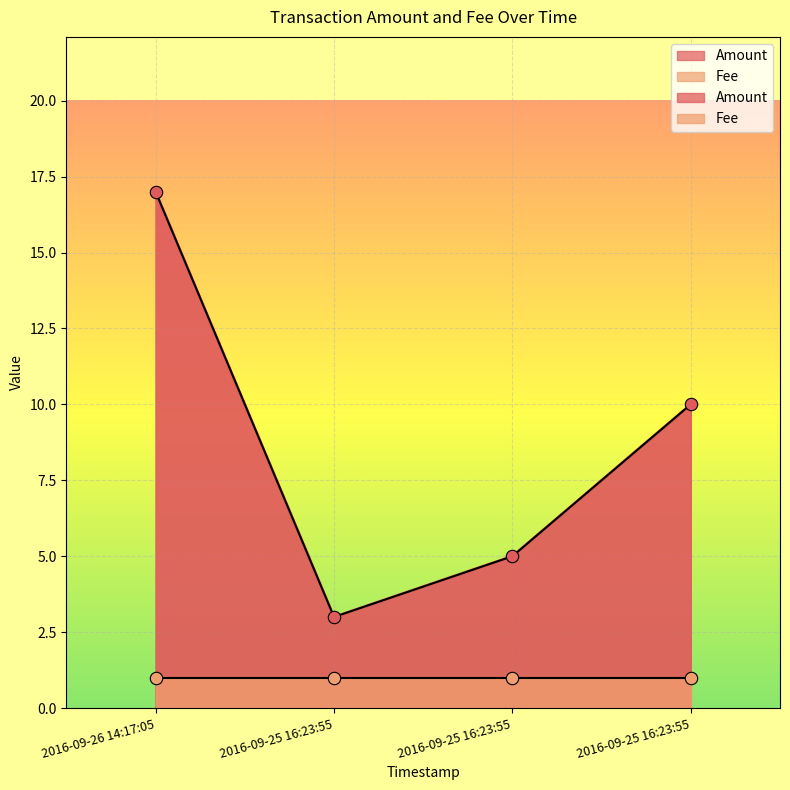

Approximately how many times larger is the value at 2016-09-26 14:17:05 compared to 2016-09-25 16:23:55?

3.4